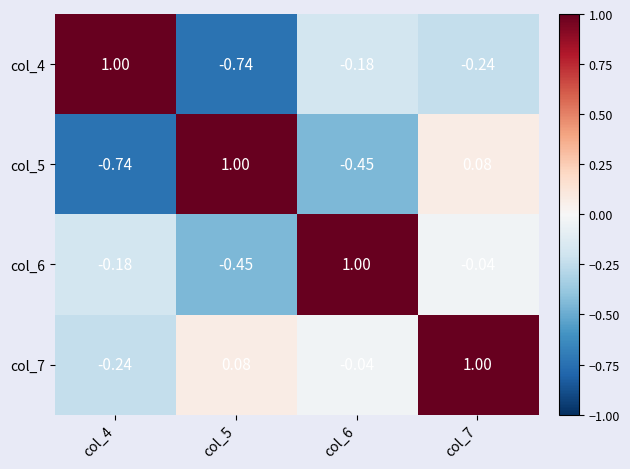

Is the value of col_4 at col_4 greater than the value of col_6 at col_7?

Yes